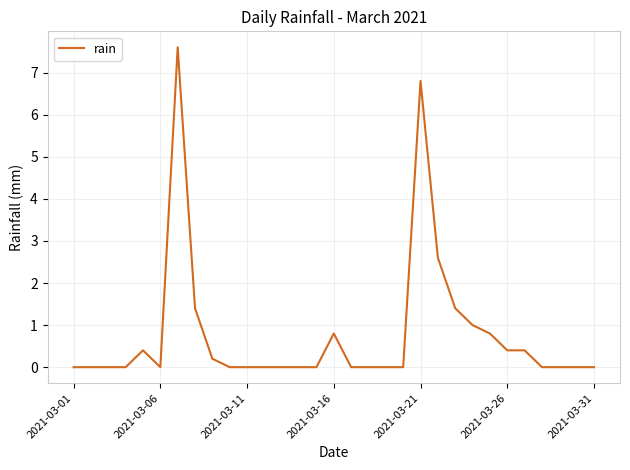

What is the greatest value displayed?

7.6